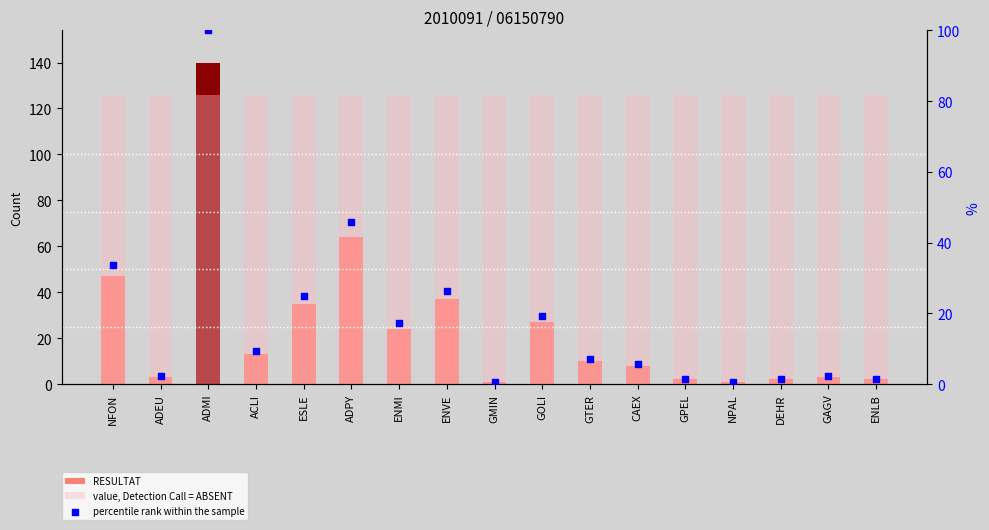

What is the total value across all series at ADEU?

131.1